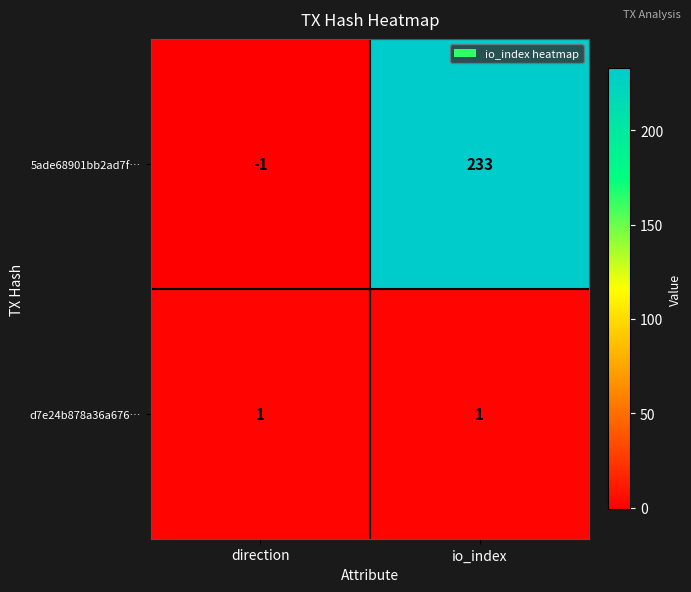

List the series in order of their peak value, highest first.

5ade68901bb2ad7f…, d7e24b878a36a676…